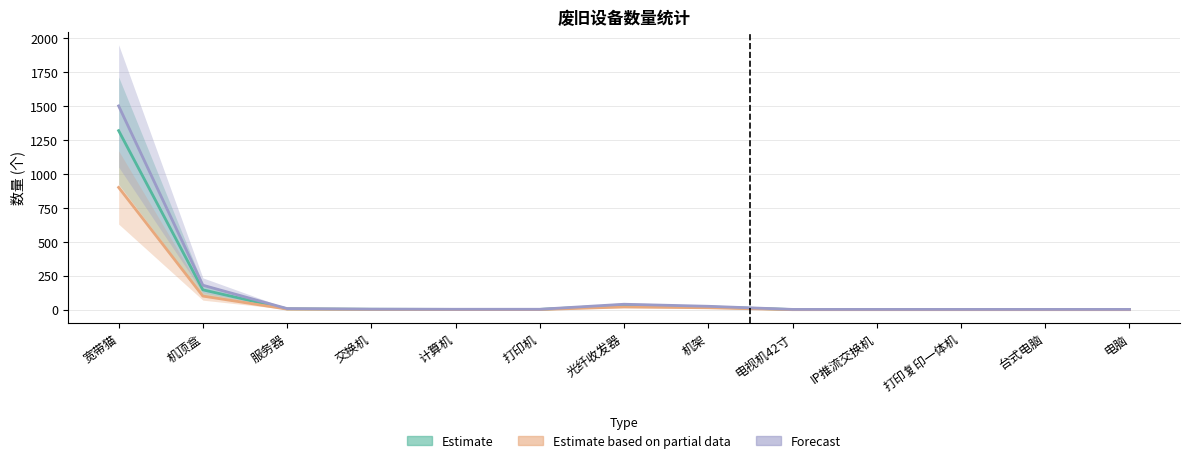

Does the chart have visible grid lines?

Yes